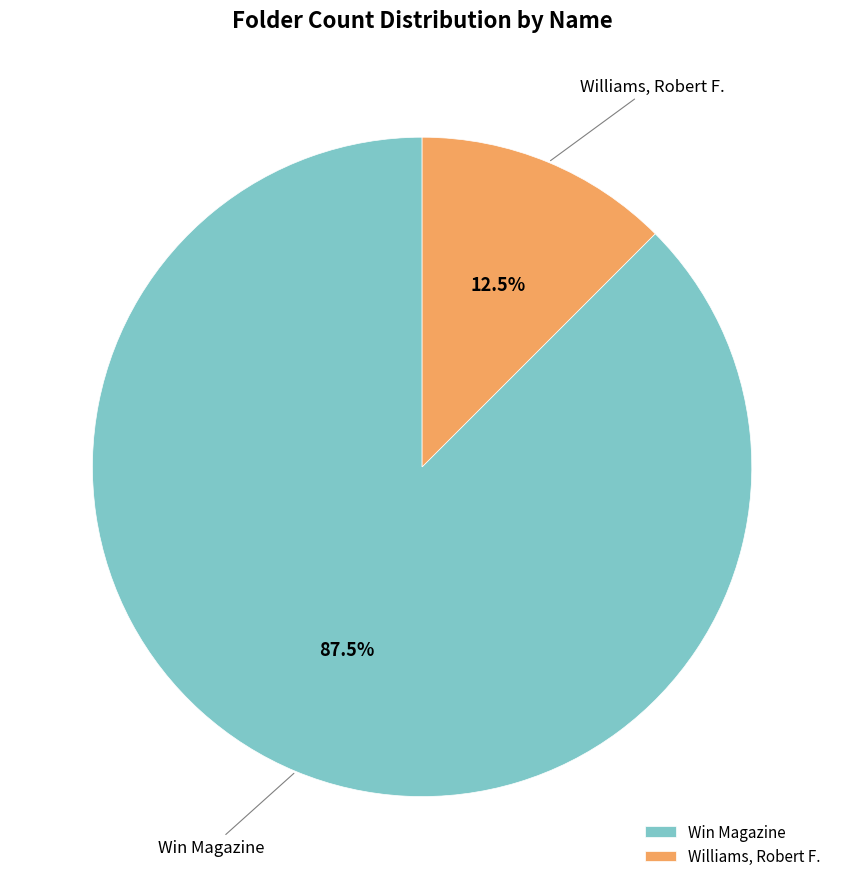

Which has a higher value, Williams, Robert F. or Win Magazine?

Win Magazine